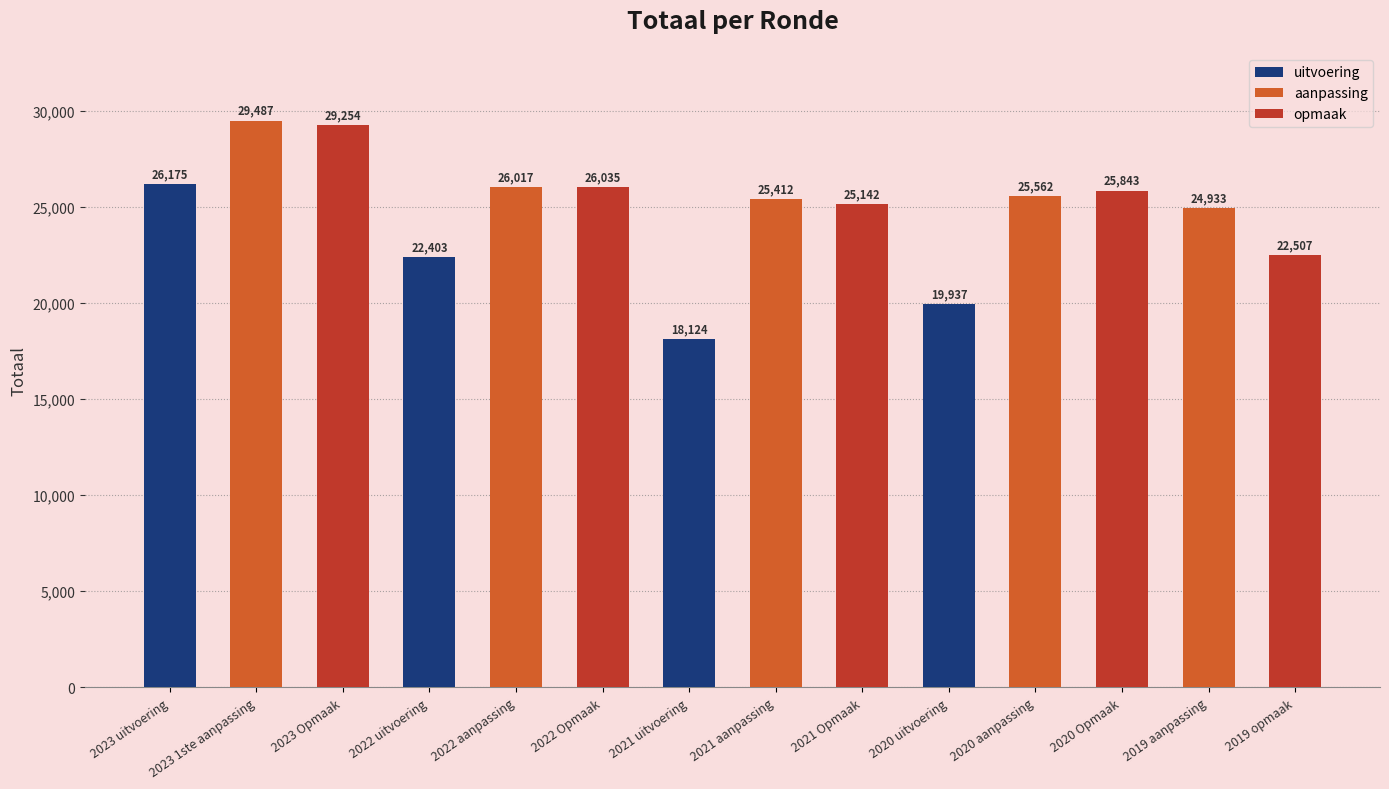

Reading left to right, transcribe all the data shown in this chart.

26175	29487	29254	22403	26017	26035	18124	25412	25142	19937	25562	25843	24933	22507